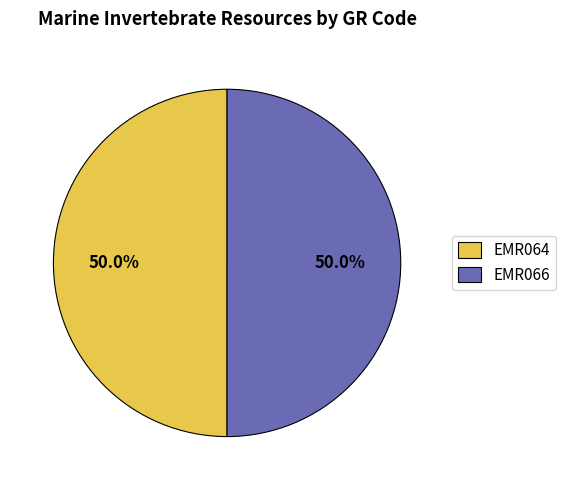

To the nearest percent, what is the average slice percentage?

50%